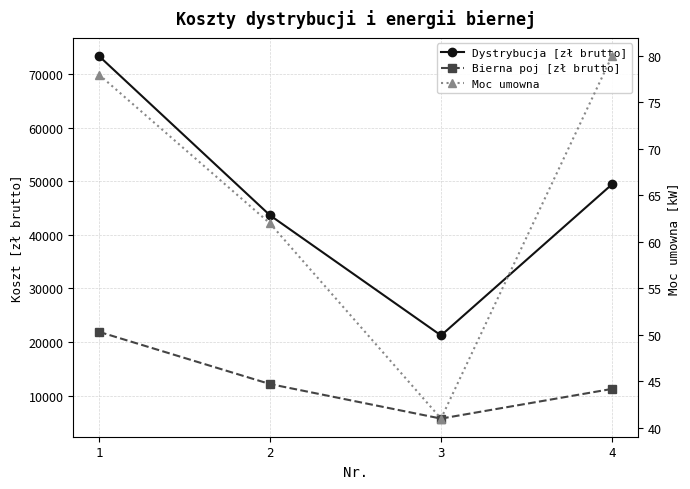

At which category is the sum across all series the highest?

1